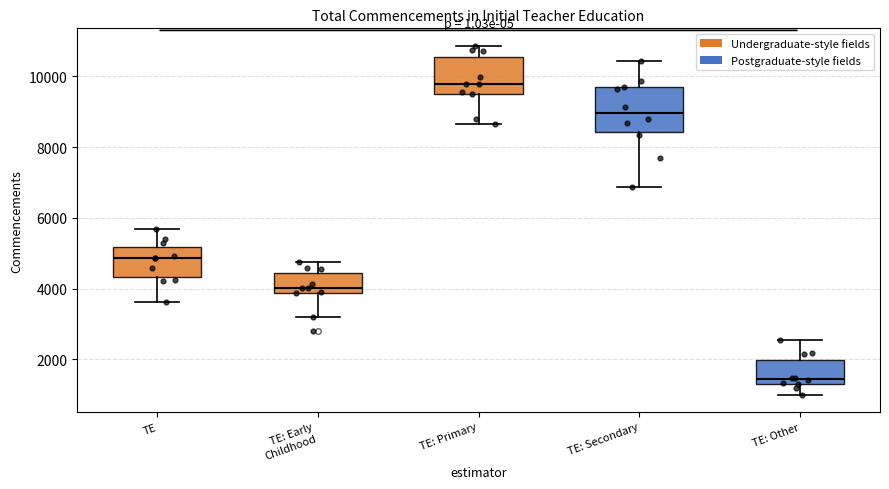

Which box's median line is the lowest?

TE: Other